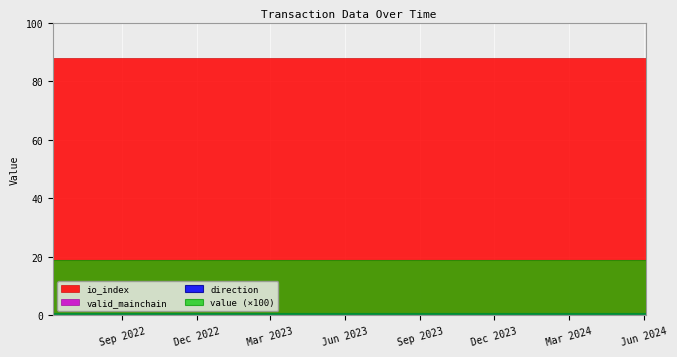

True or false: io_index and value cross at least once.

False